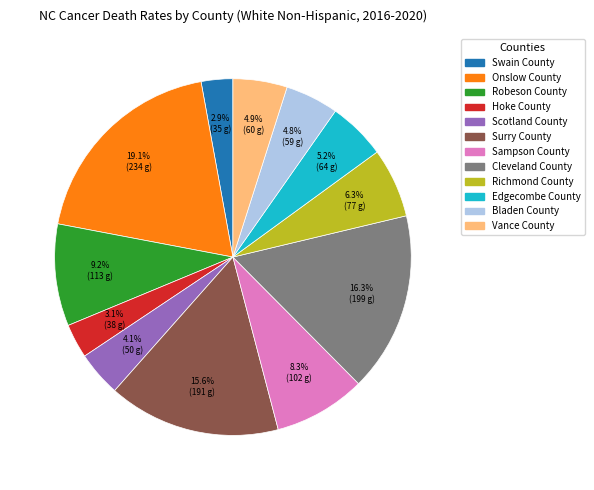

What percentage is NOT represented by Hoke County?

96.9%